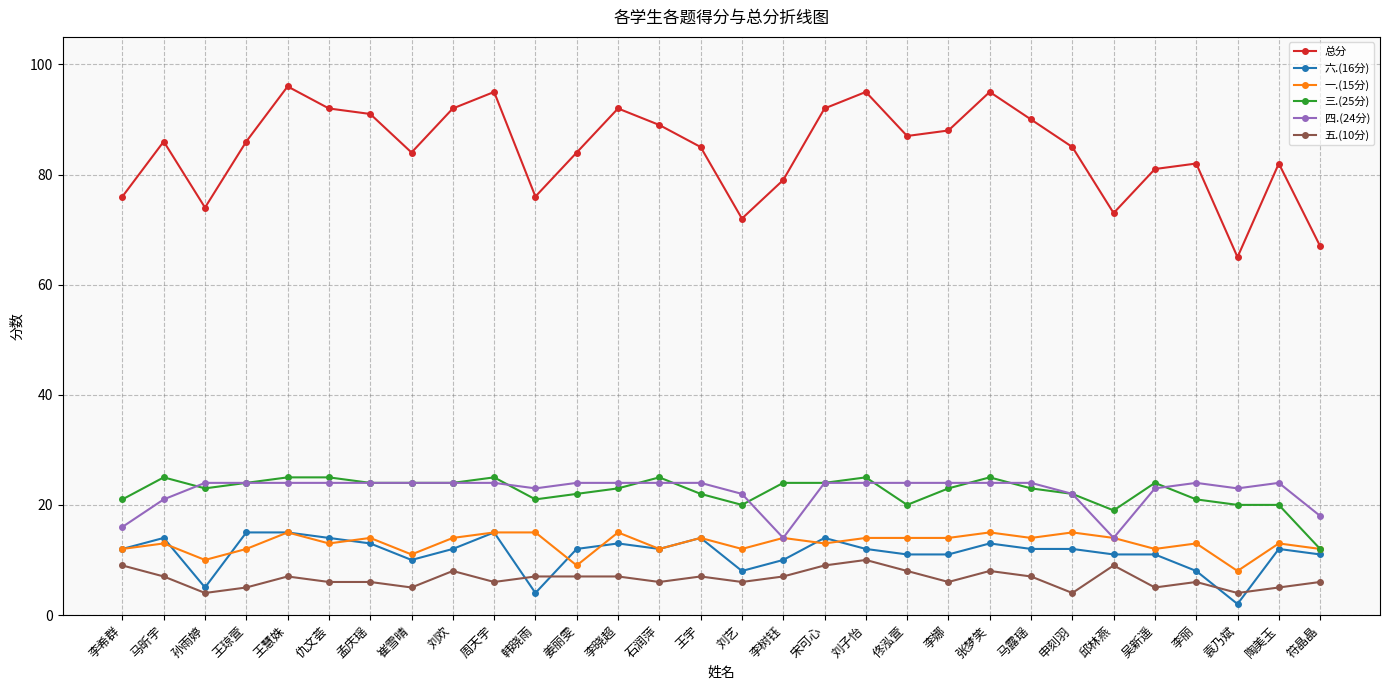

What is the total value across all series at 刘艺?

140